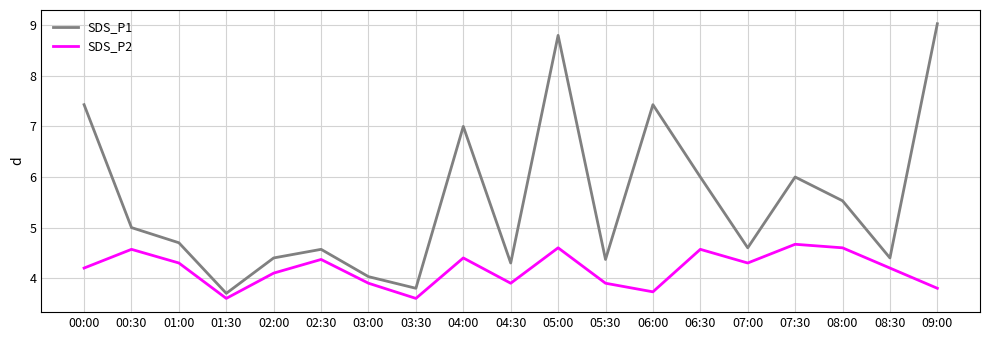

At 08:00, list the series in order from smallest to largest.

SDS_P2, SDS_P1